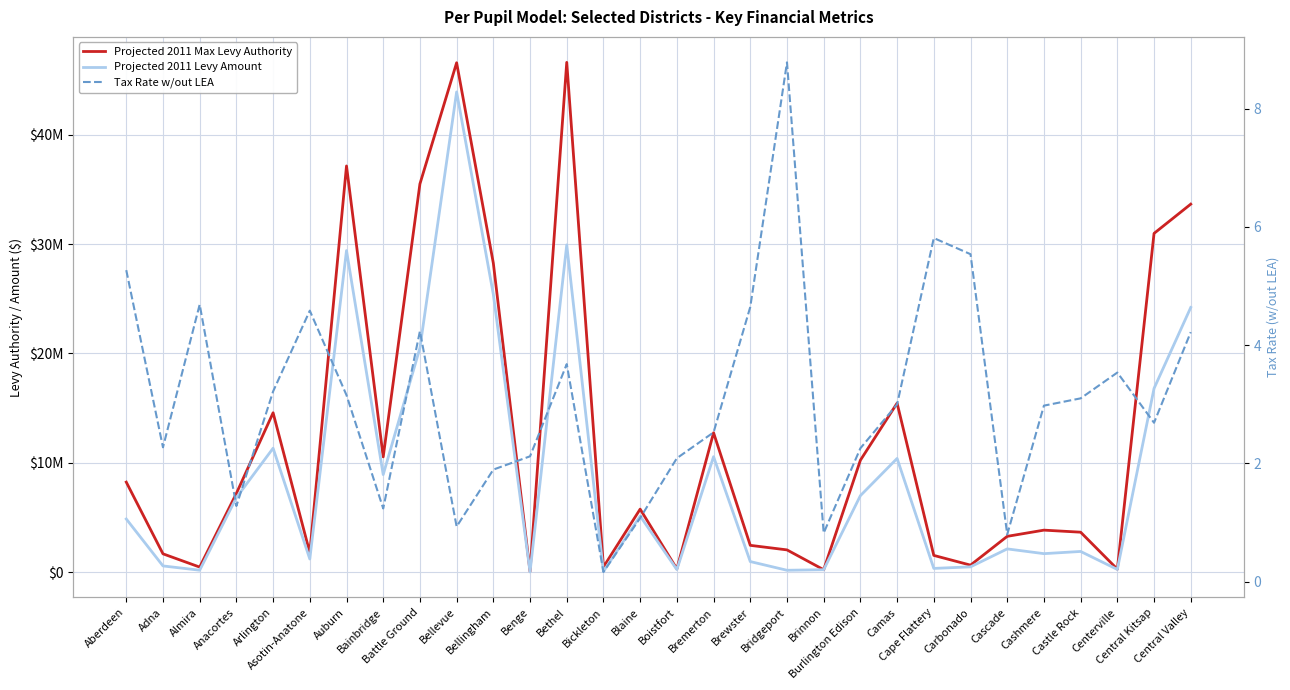

At which category does the chart reach its peak across all series?

Bethel